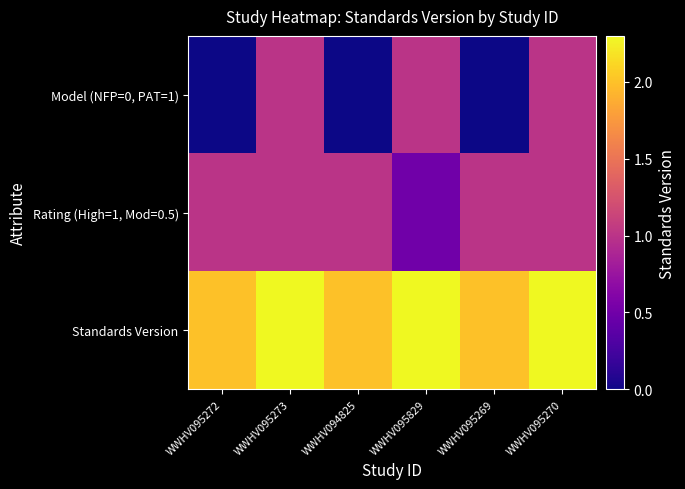

Reading left to right, transcribe all the data shown in this chart.

Model (NFP=0, PAT=1): WWHV095272=0.0	WWHV095273=1.0	WWHV094825=0.0	WWHV095829=1.0	WWHV095269=0.0	WWHV095270=1.0
Rating (High=1, Mod=0.5): WWHV095272=1.0	WWHV095273=1.0	WWHV094825=1.0	WWHV095829=0.5	WWHV095269=1.0	WWHV095270=1.0
Standards Version: WWHV095272=2.0	WWHV095273=2.3	WWHV094825=2.0	WWHV095829=2.3	WWHV095269=2.0	WWHV095270=2.3